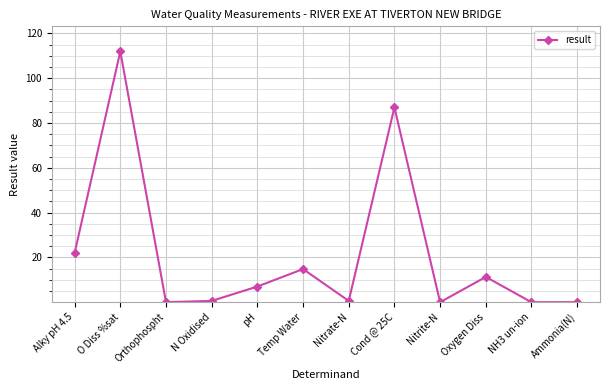

What is the label of the 5th point from the right?

Cond @ 25C